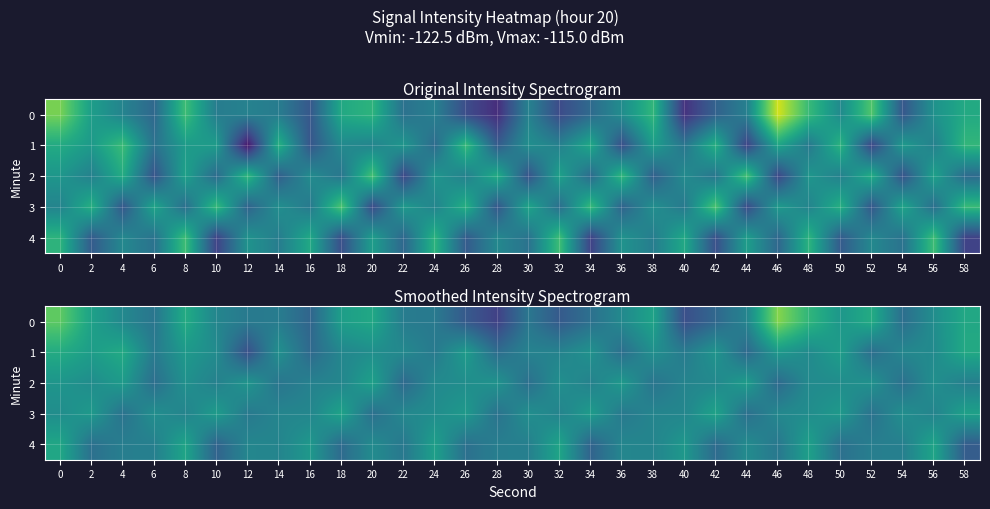

What is the difference between the second highest and minimum values in the row_3 series?

1.6